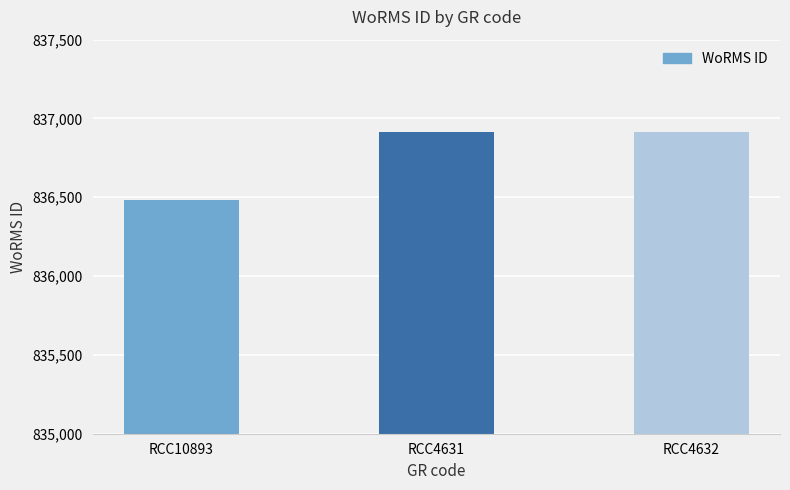

The chart shows a value of 836481 at RCC10893. True or false?

True